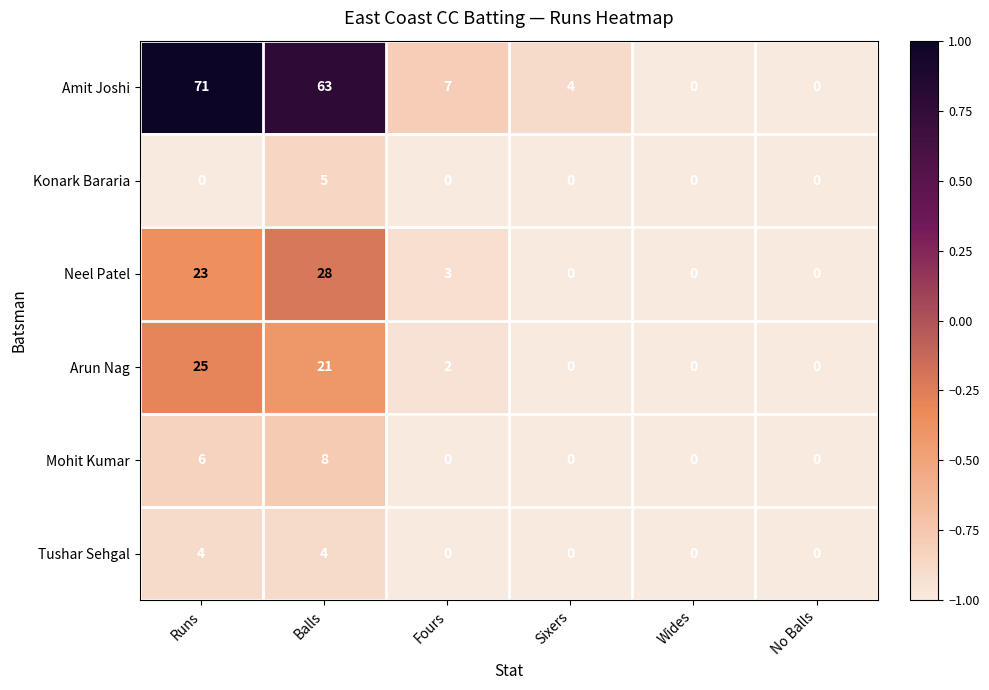

Read the Mohit Kumar value at Runs.

6